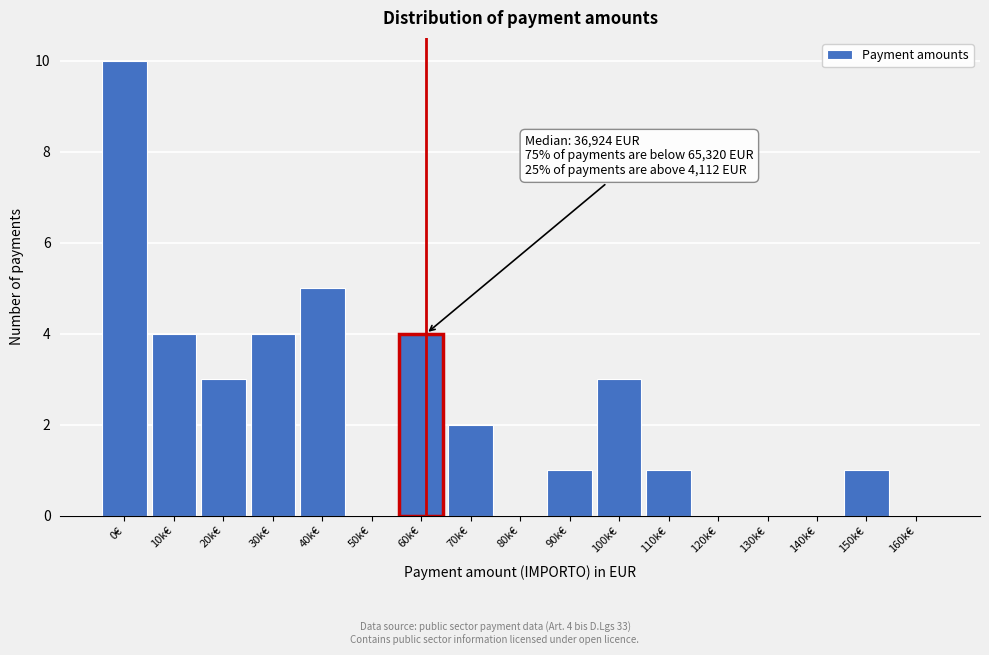

Reading left to right, transcribe all the data shown in this chart.

0€=10	10k€=4	20k€=3	30k€=4	40k€=5	50k€=0	60k€=4	70k€=2	80k€=0	90k€=1	100k€=3	110k€=1	120k€=0	130k€=0	140k€=0	150k€=1	160k€=0